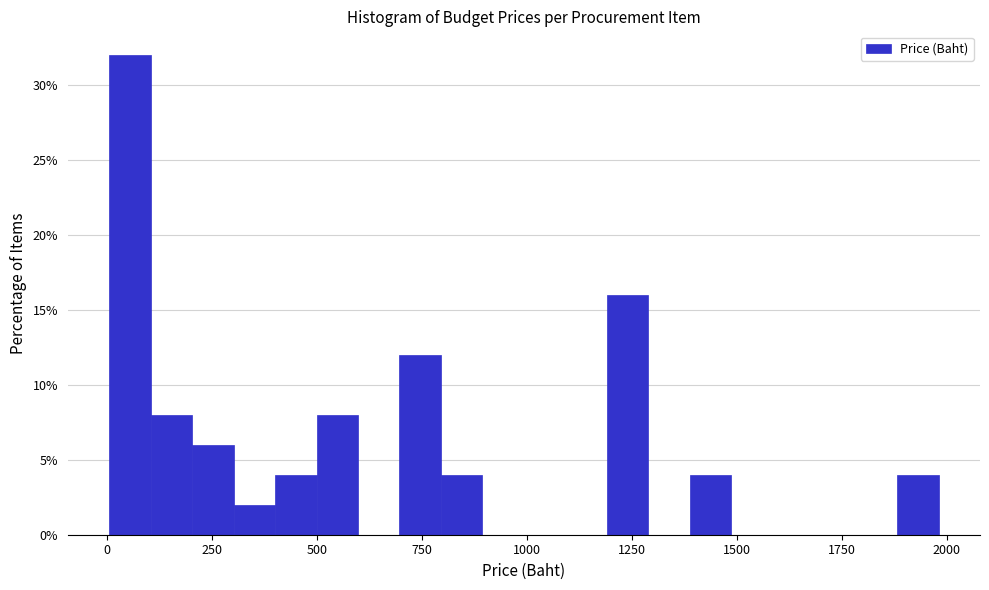

Read against the x-axis, roughly where is the centre of the tallest bar?

50